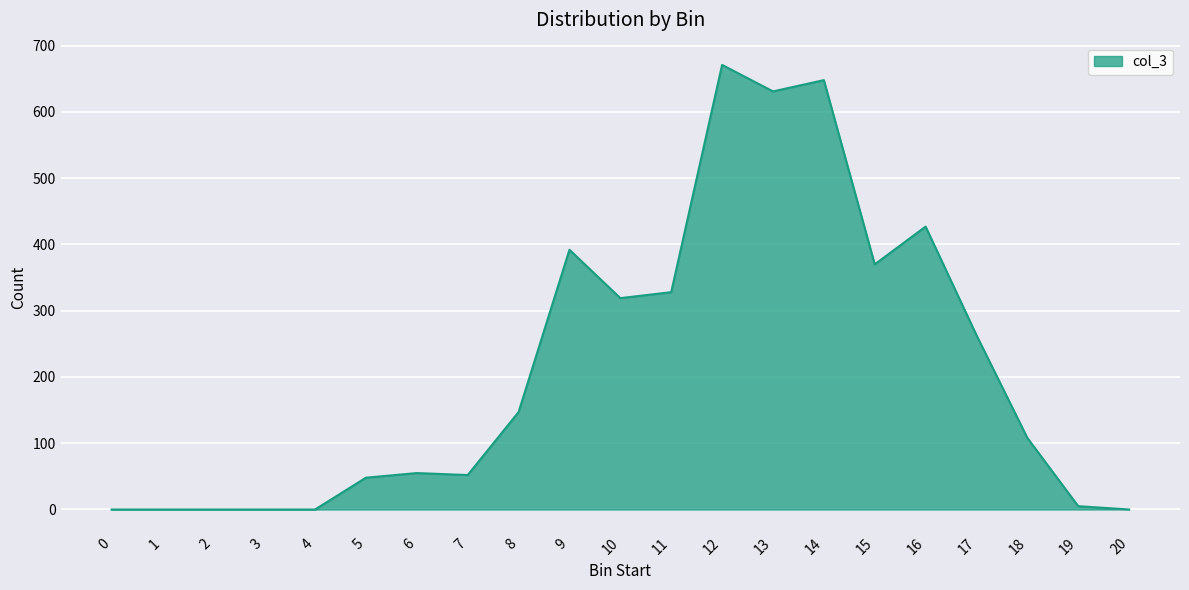

At which label does the data first exceed 108?

8